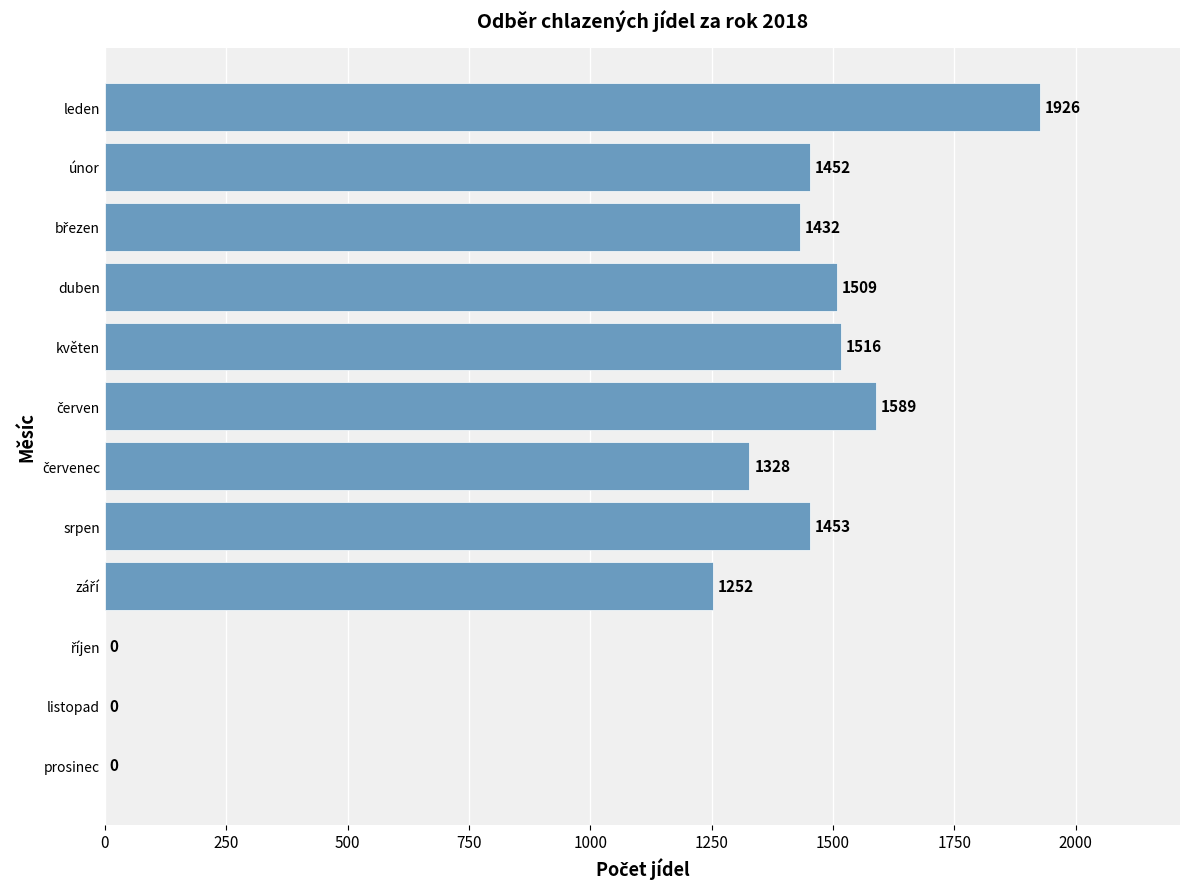

Which label corresponds to the largest value in the chart?

leden